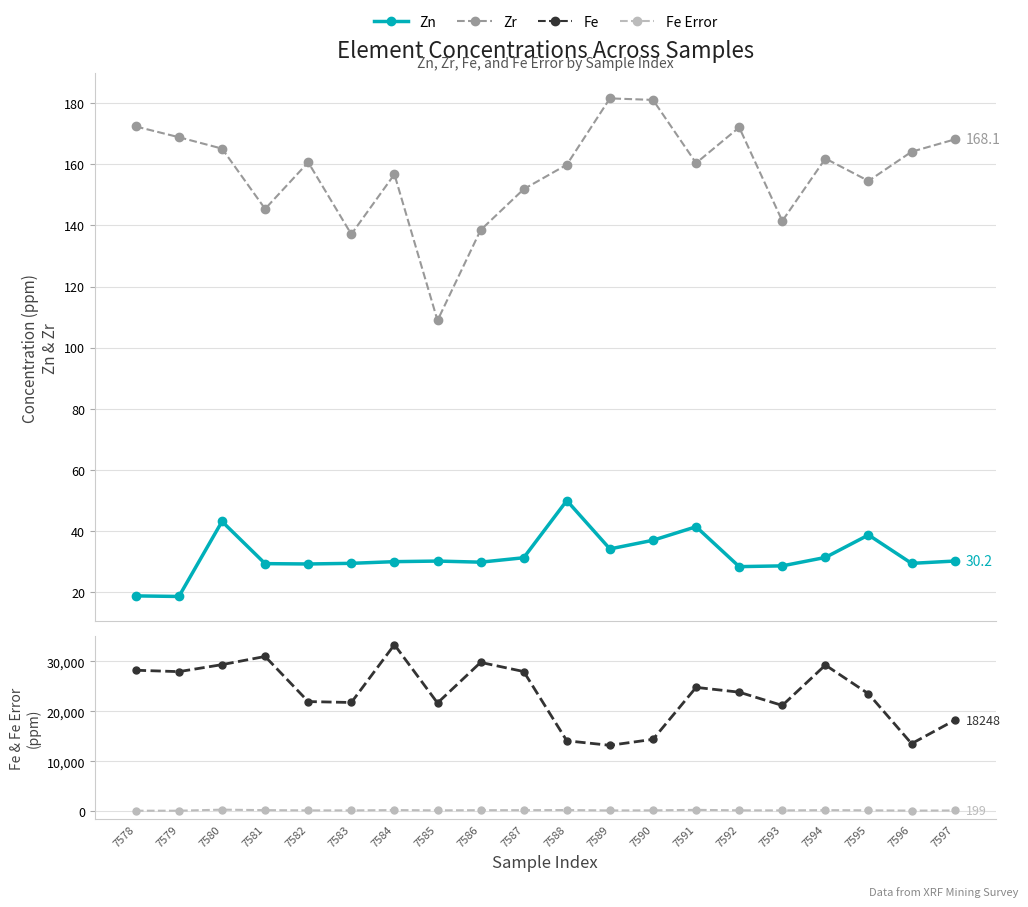

The Fe series shows 4959.8 at 7596. True or false?

False